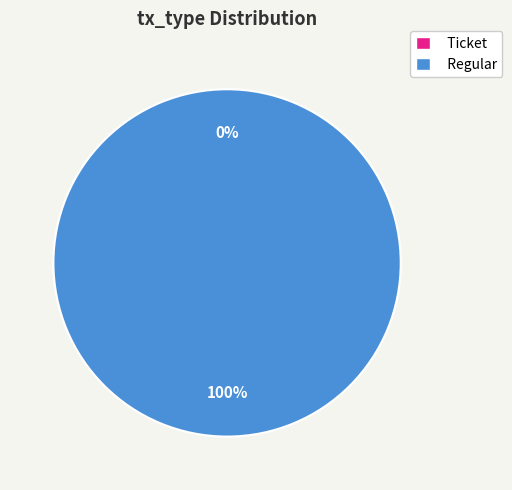

To the nearest percent, what is the difference between the largest and smallest slice percentages?

100%